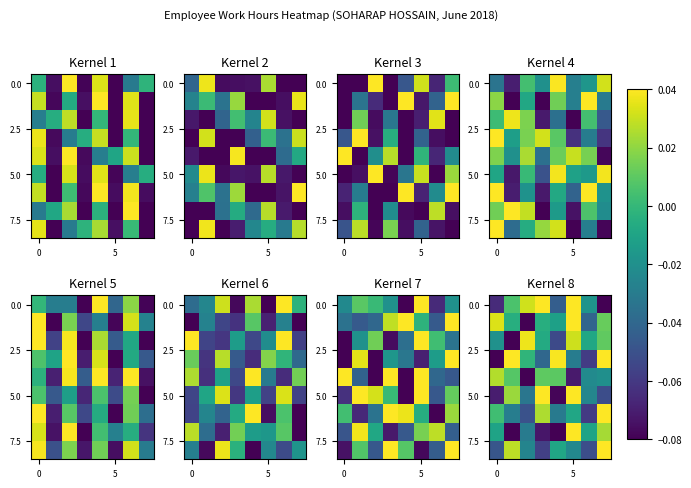

What is the minimum value shown in the chart?

-0.1